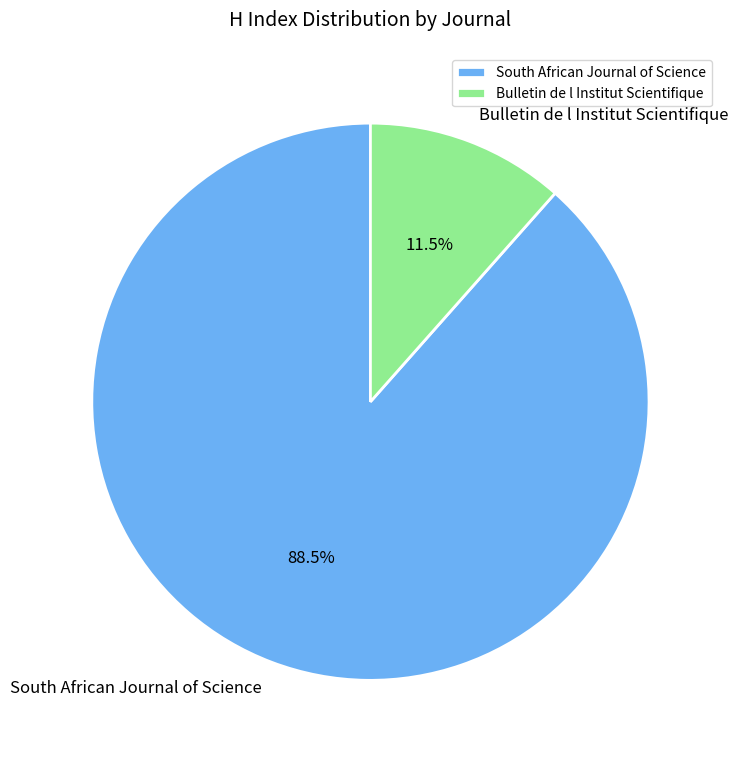

Which slice is the smallest?

Bulletin de l Institut Scientifique